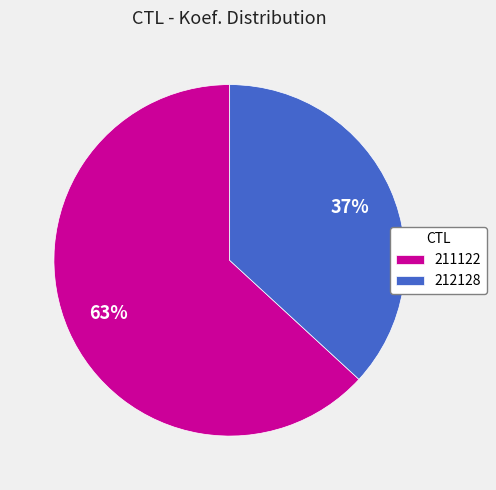

Do 212128 and 211122 together represent more than half of the pie?

Yes